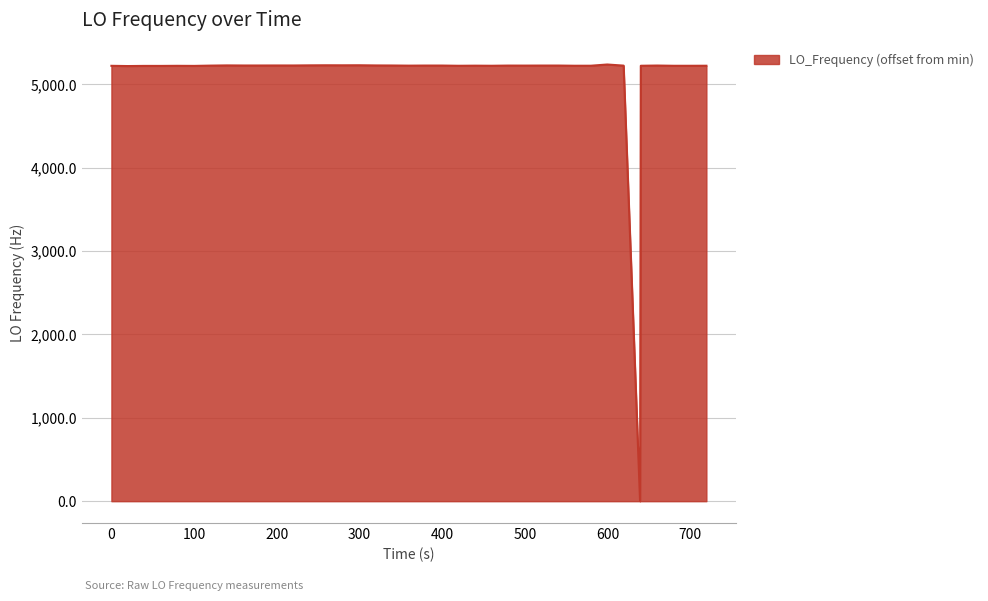

What is the average value?

5093.9